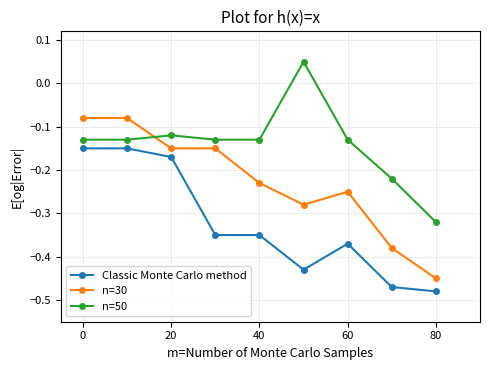

True or false: Classic Monte Carlo method and n=30 cross at least once.

False